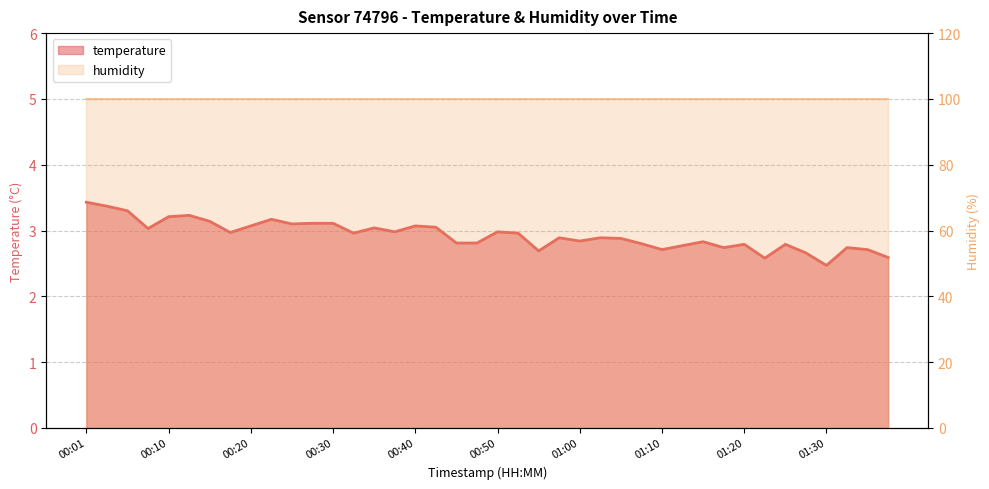

What is the ratio of the value at 01:05 to the value at 00:06?

0.9